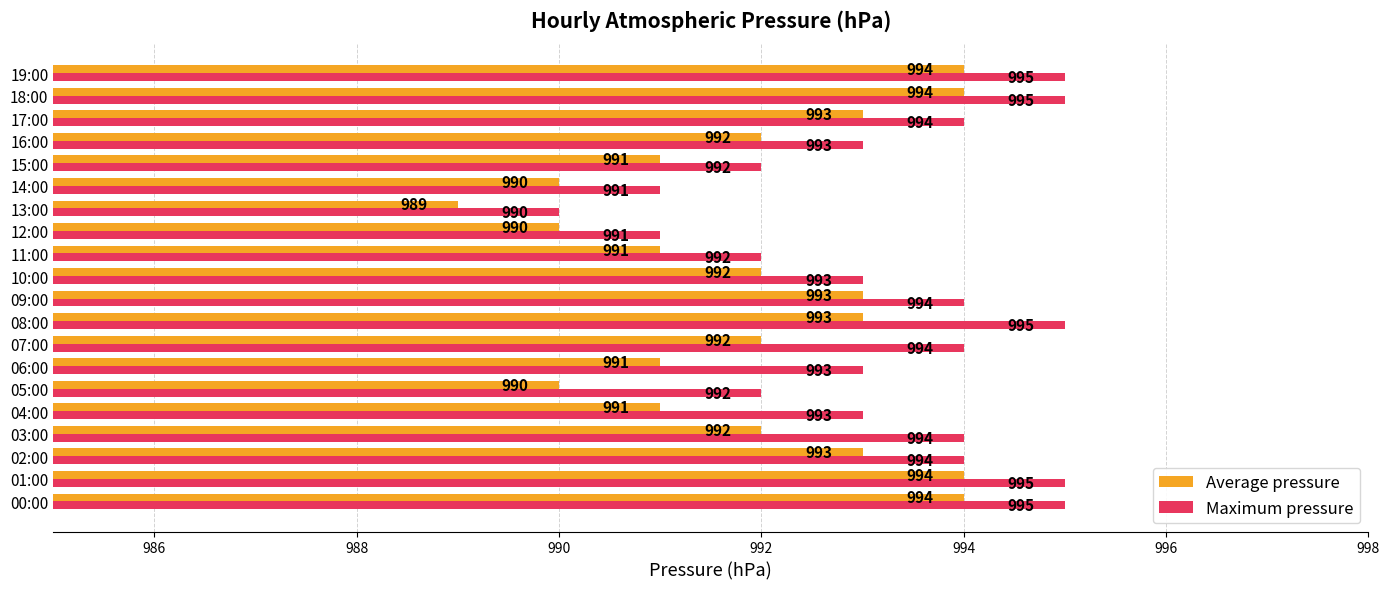

Count the Average pressure values in the range 991 to 993.

12